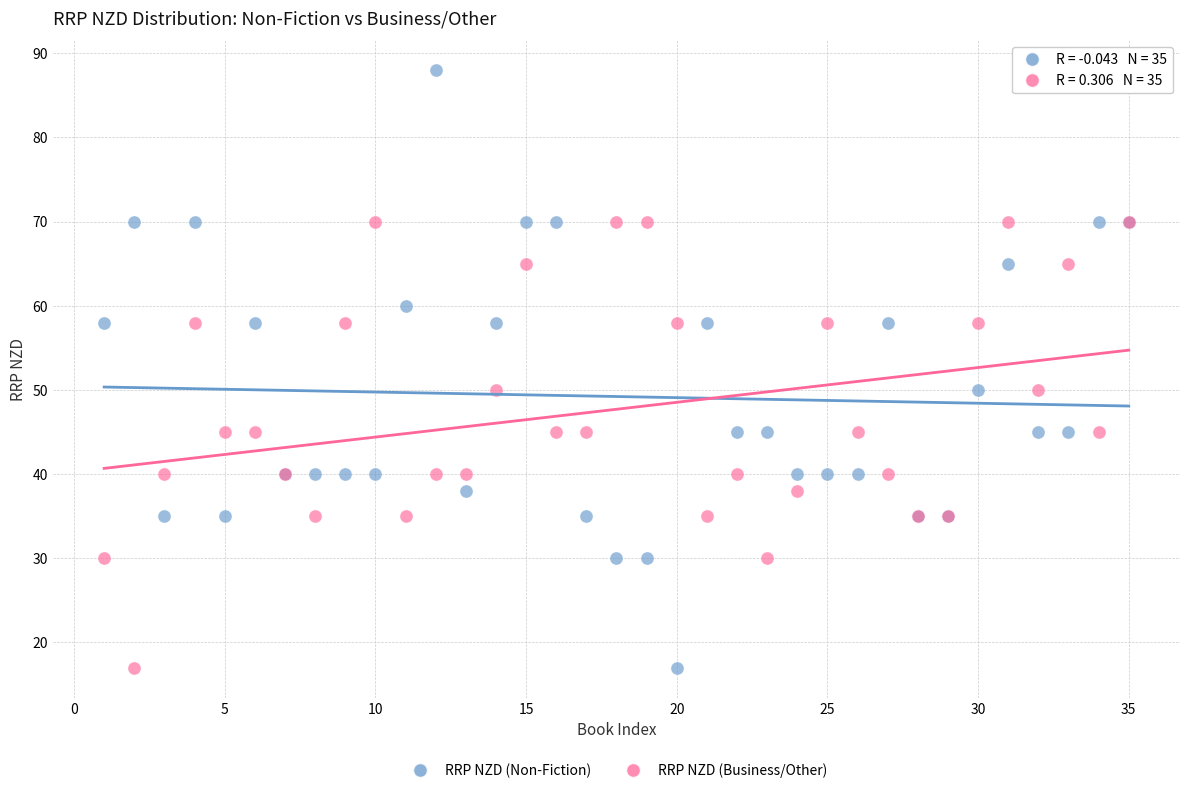

Which series contains the highest Y value?

RRP NZD (Non-Fiction)